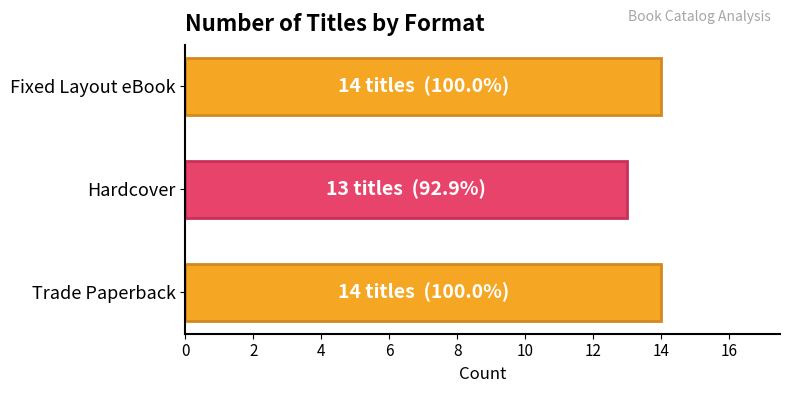

How many bars are there in total?

3